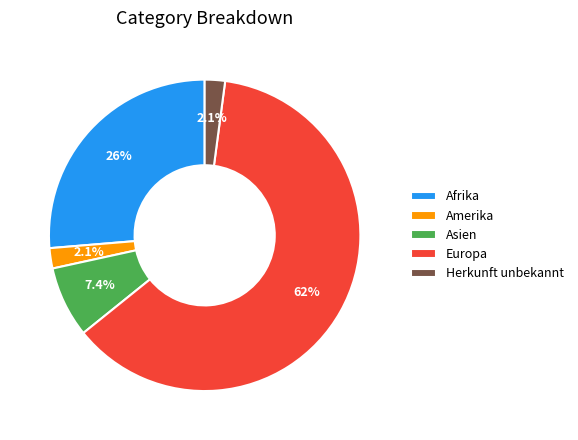

What percentage is NOT represented by Europa?

37.9%